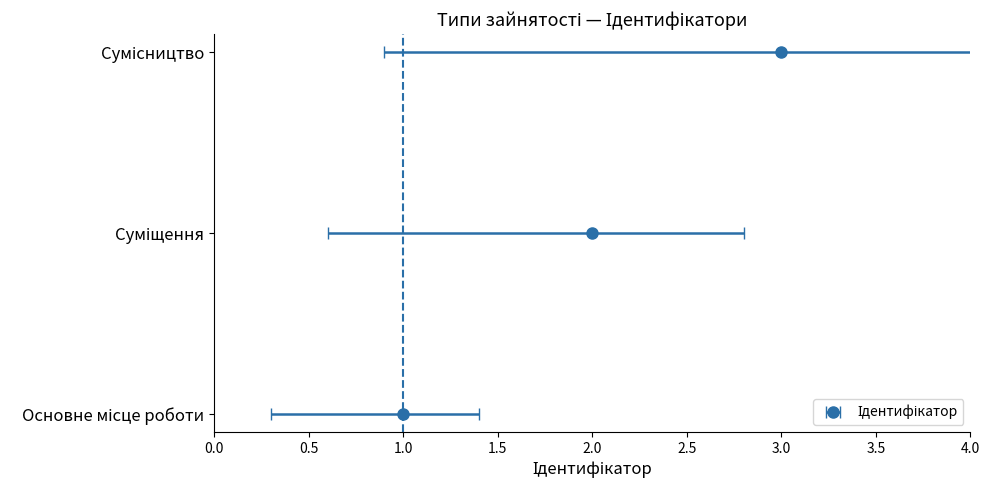

Read the value at Суміщення.

2